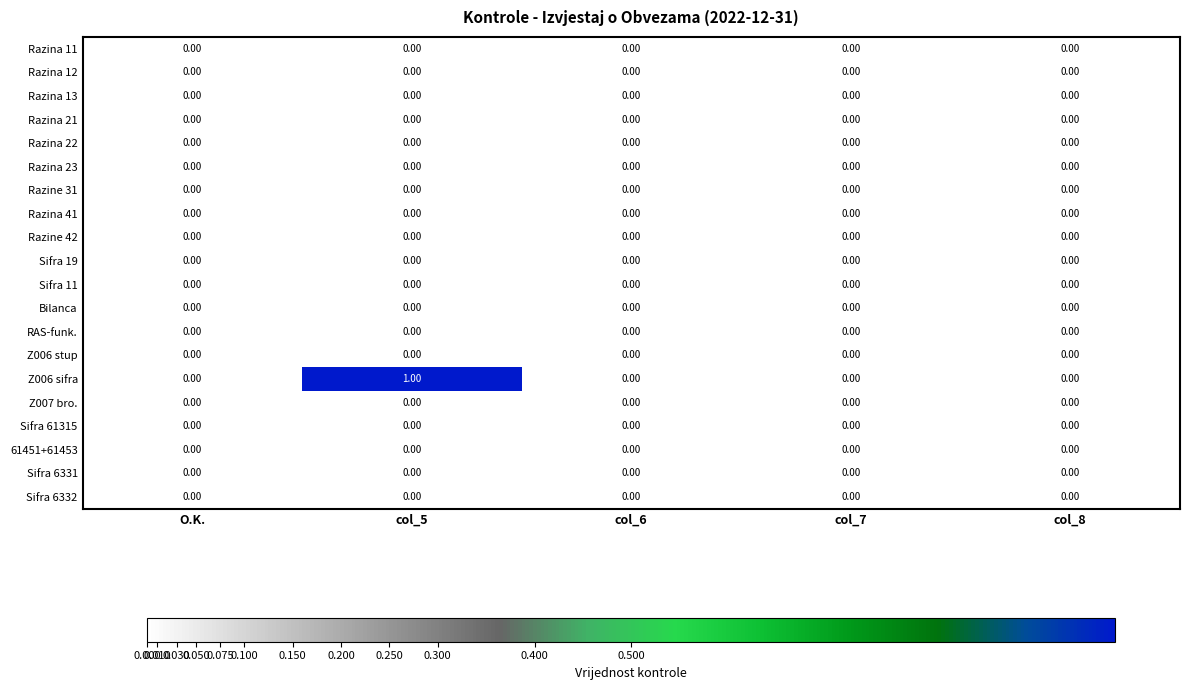

Which series has the largest range (max minus min)?

Z006 sifra